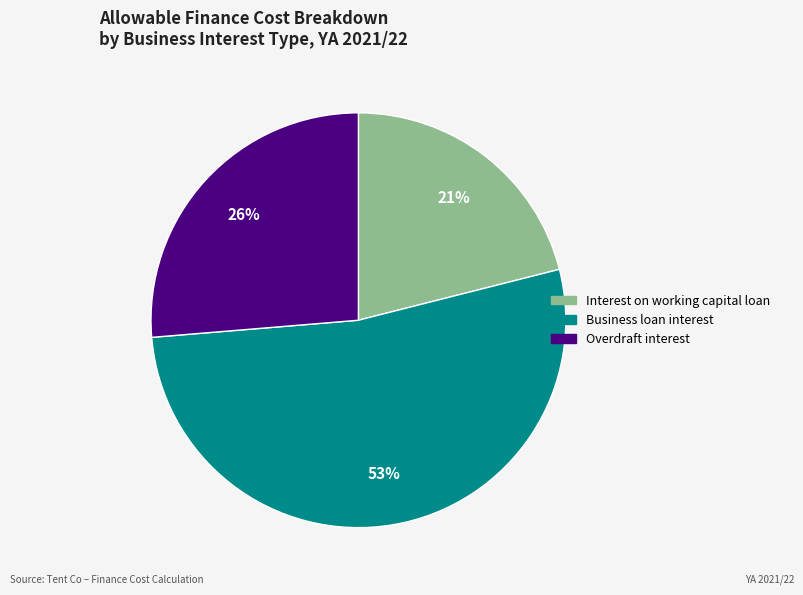

To the nearest percent, what portion does Interest on working capital loan represent?

21%